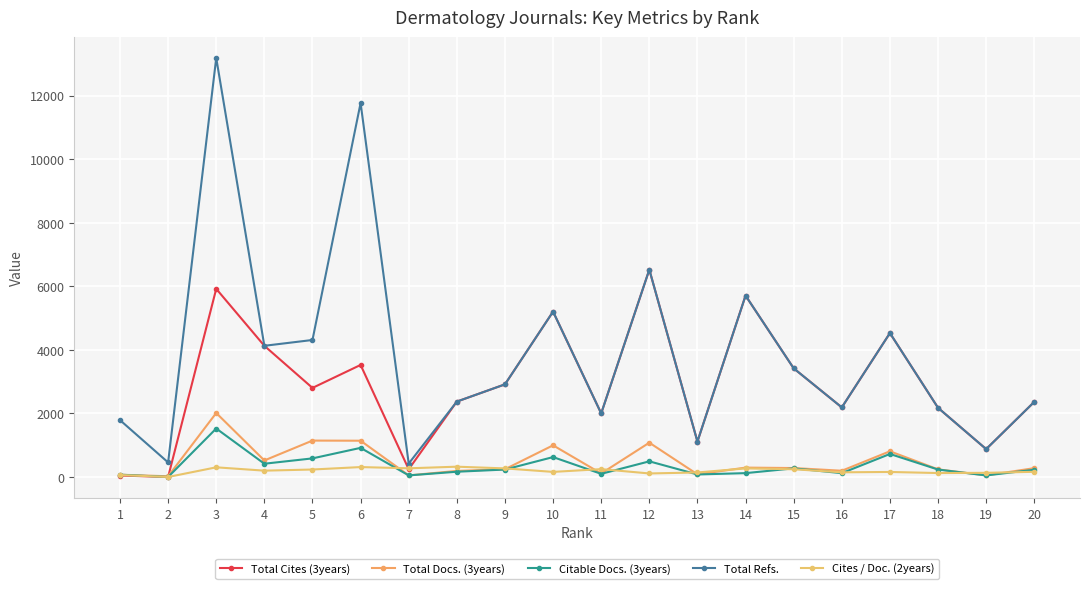

True or false: Total Refs. and Citable Docs. (3years) intersect in this chart.

False